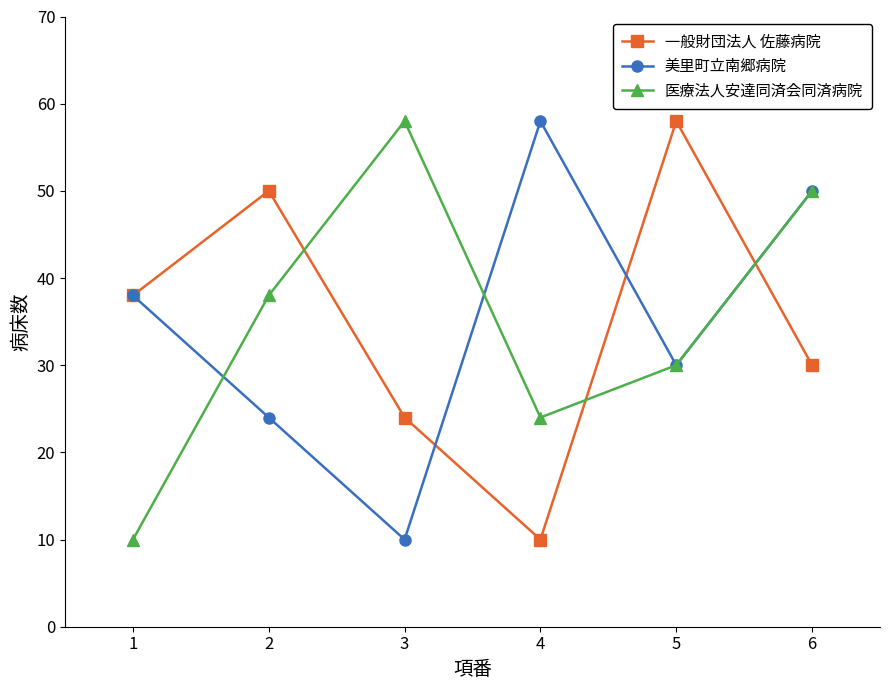

Is the value of 一般財団法人 佐藤病院 at 1 greater than the value of 美里町立南郷病院 at 6?

No